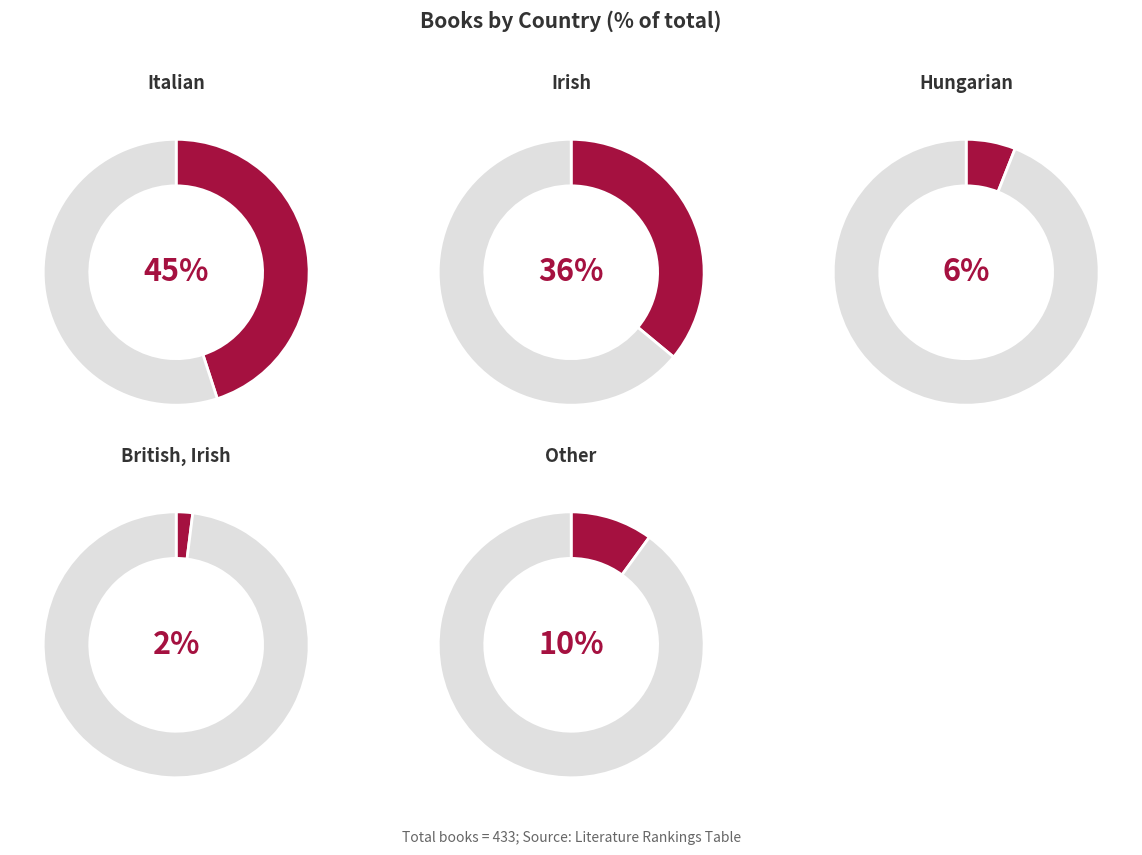

Approximately how many times larger is the value at Other compared to Irish?

0.3